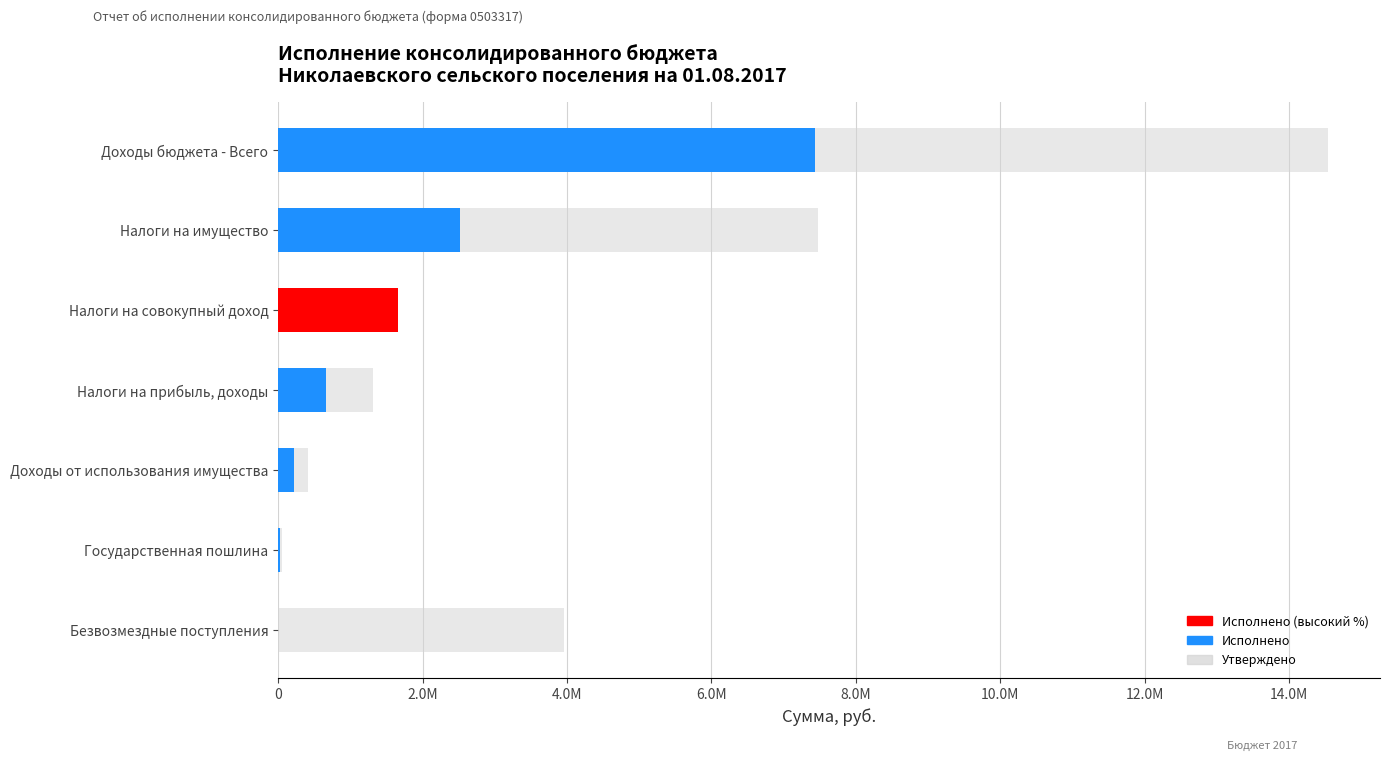

The chart shows a value of 3729077 at Налоги на имущество. True or false?

False